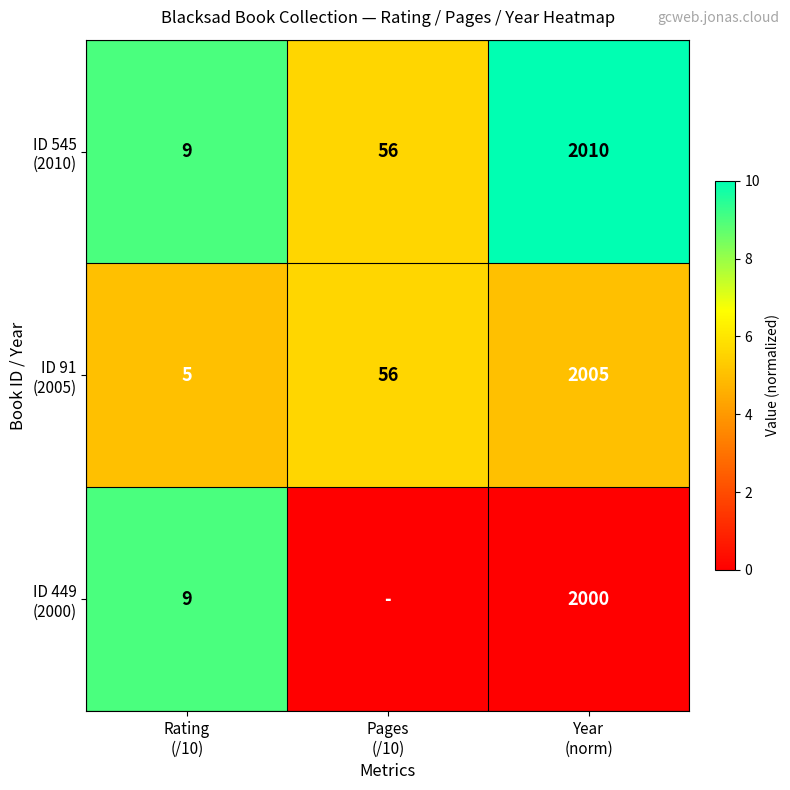

What is the average value of the ID 449 (2000) series?

3.0